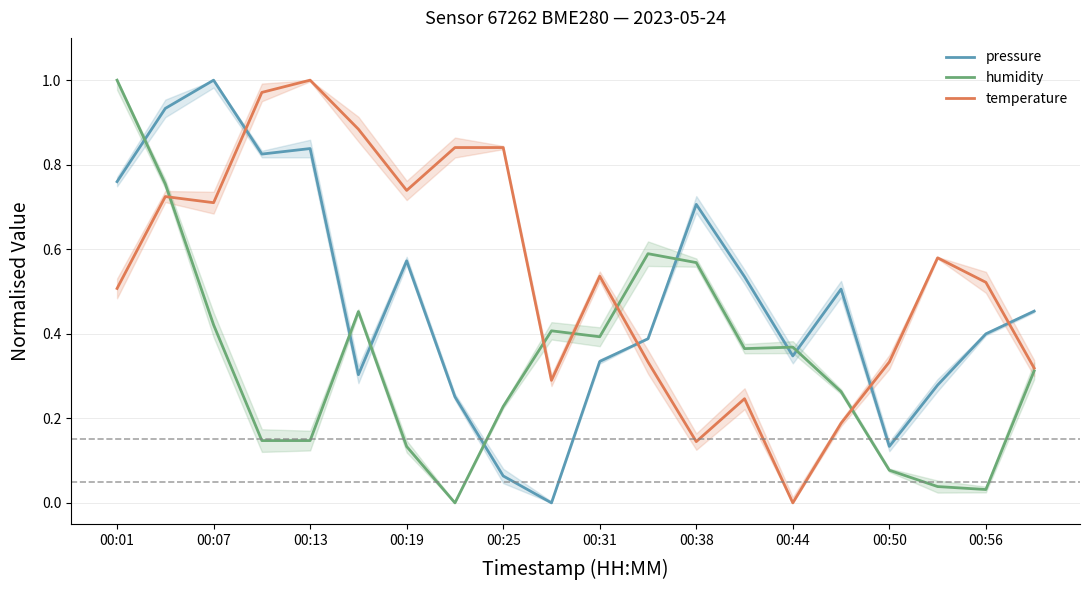

The value of temperature at 19 is 0.5. True or false?

False